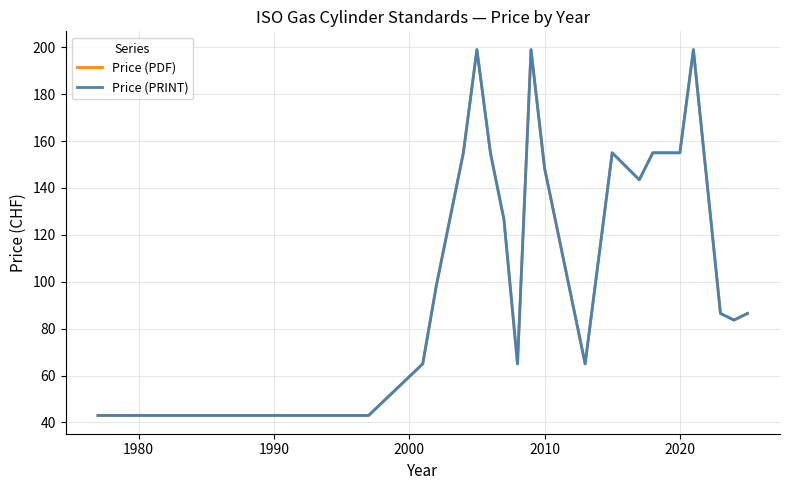

What is the minimum value shown in the chart?

43.0